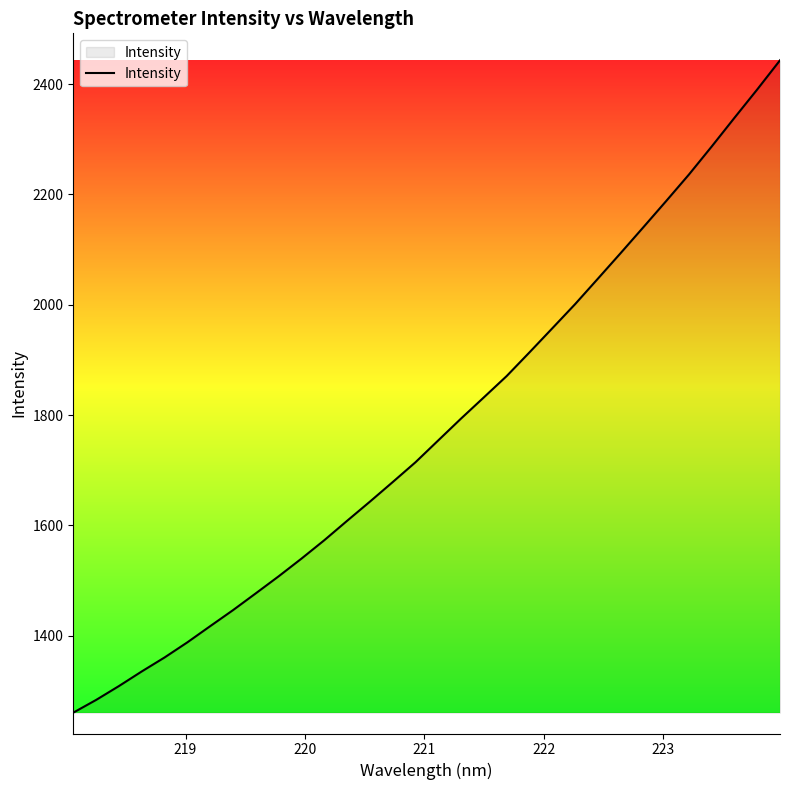

What is the smallest value displayed?

1260.6